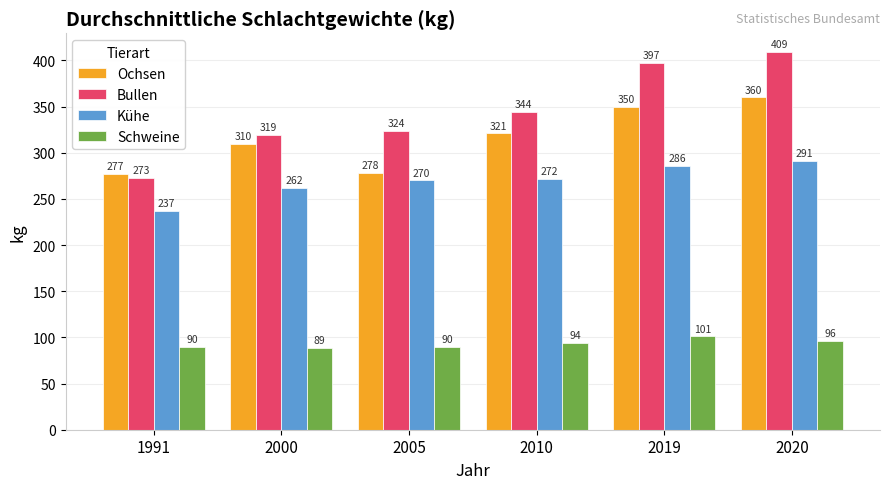

What is the sum of the Schweine values at 2020 and 1991?

186